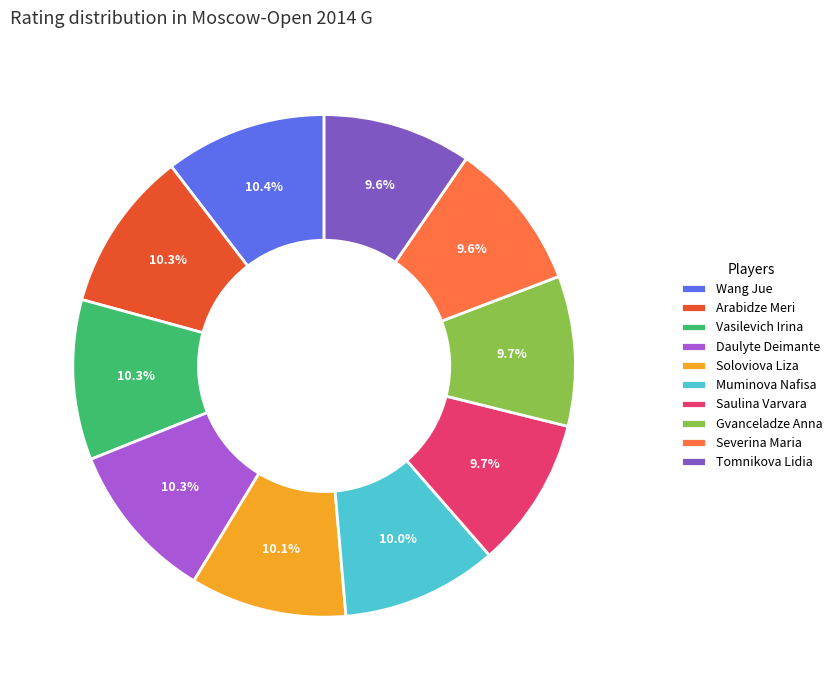

To the nearest percent, what is the difference between the Daulyte Deimante and Gvanceladze Anna slice percentages?

1%